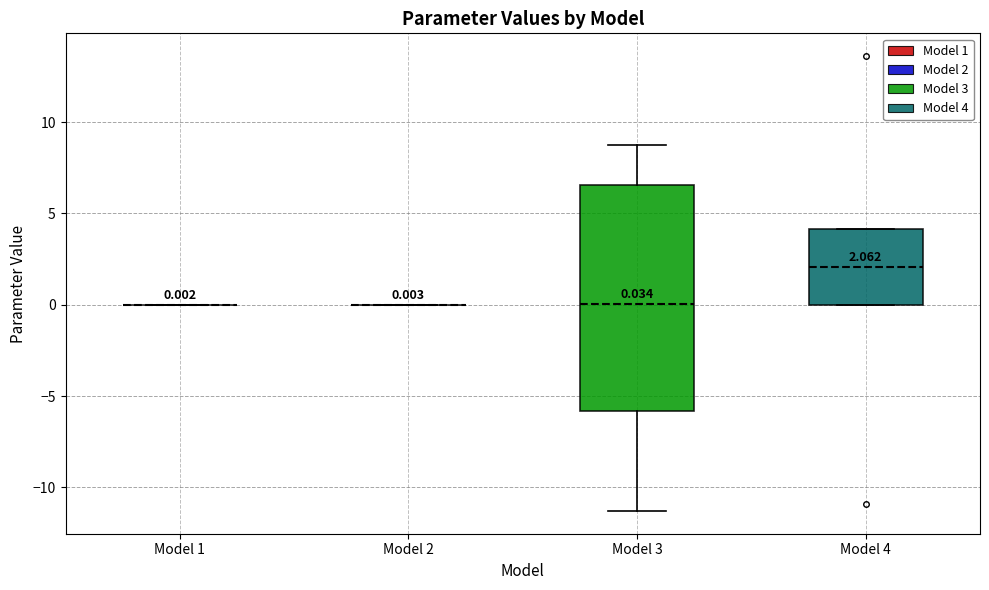

Comparing the boxes themselves (not the whiskers), which one is the tallest?

Model 3